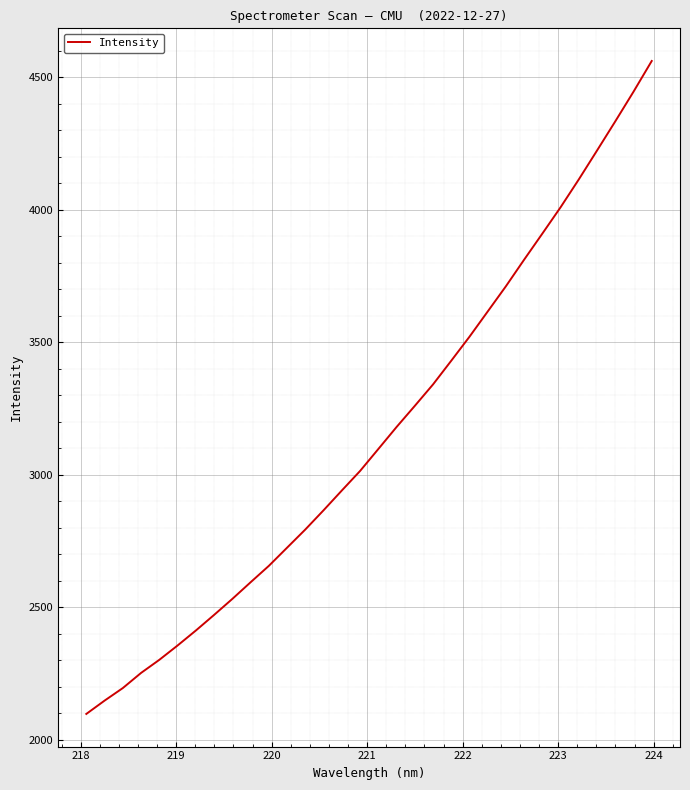

What is the difference between the maximum and minimum values?

2464.1